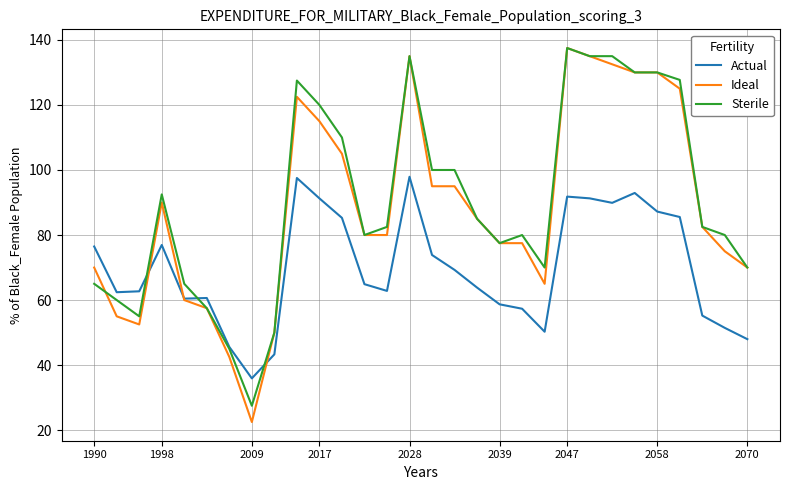

Which series has the largest range (max minus min)?

Ideal